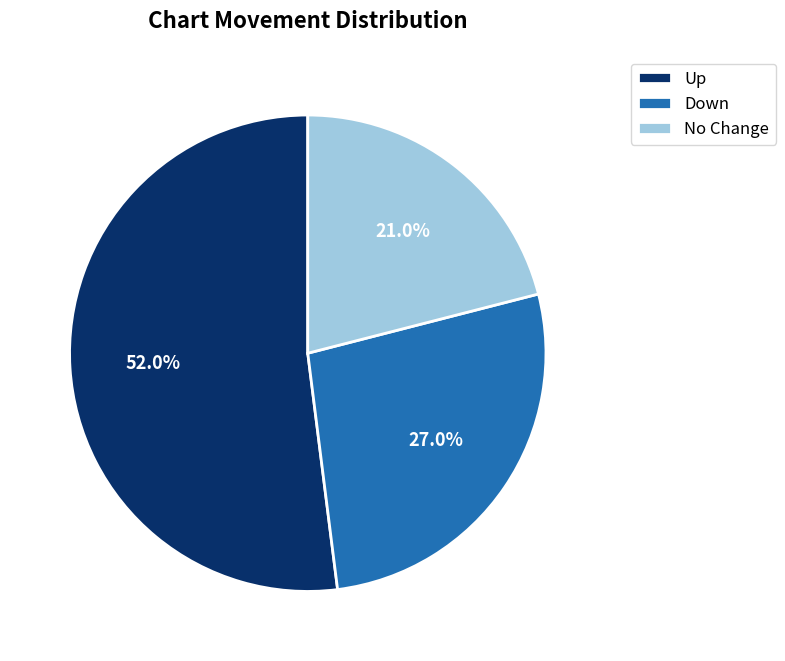

Which slice is the smallest?

No Change